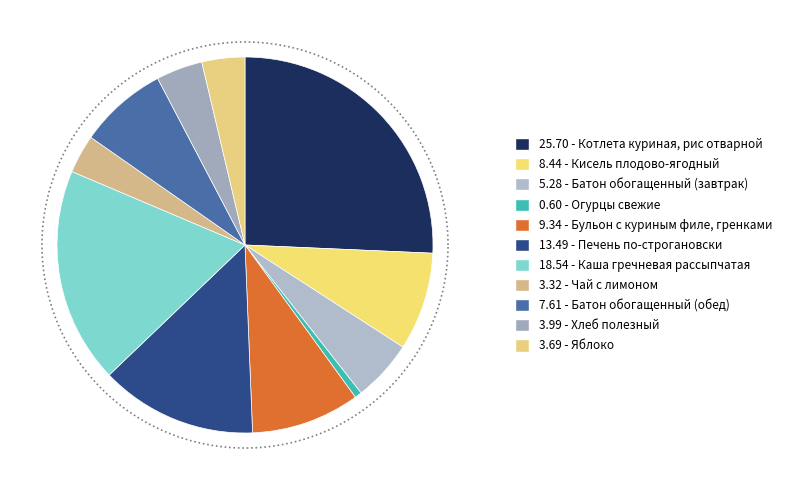

What portion of the pie excludes Хлеб полезный?

96.0%